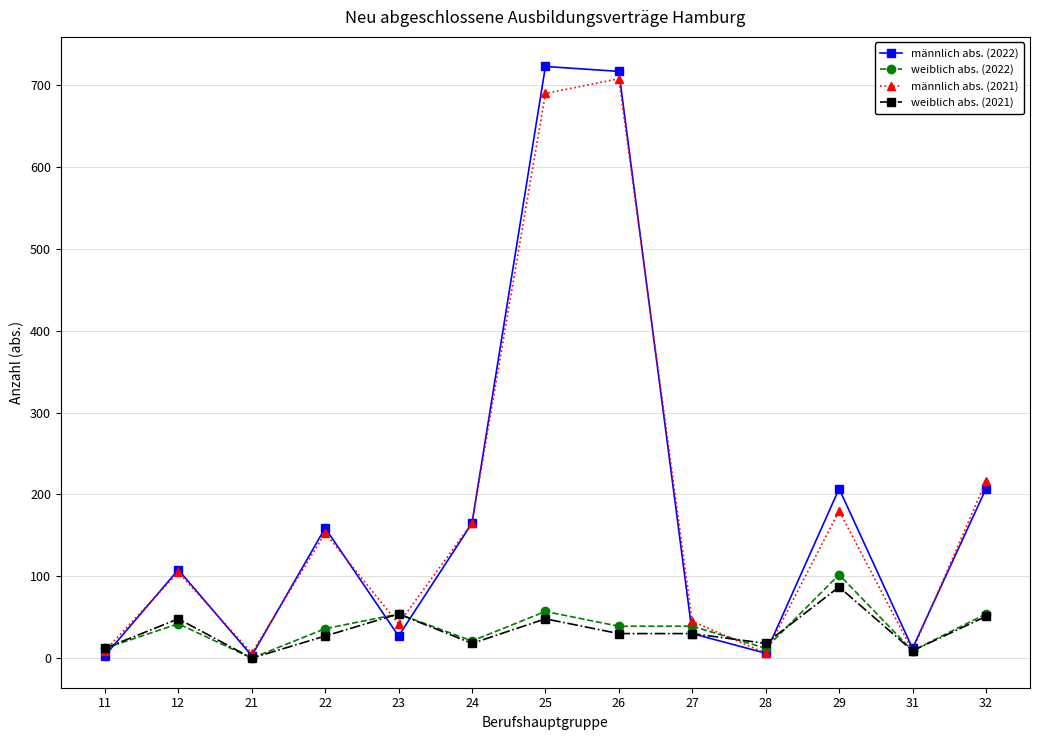

What is the average value of the männlich abs. (2021) series?

180